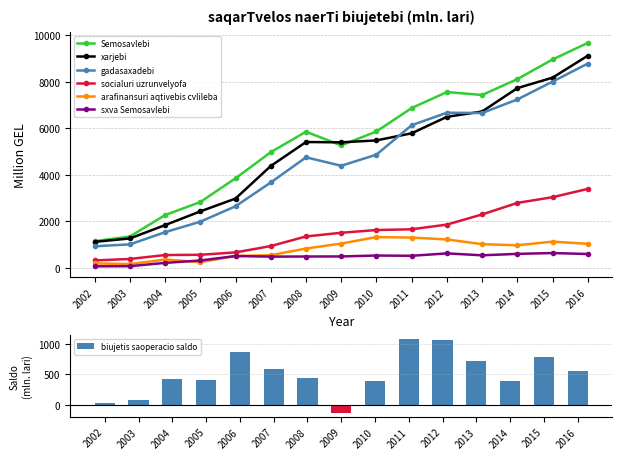

Between 2008 and 2002, which is larger?

2008